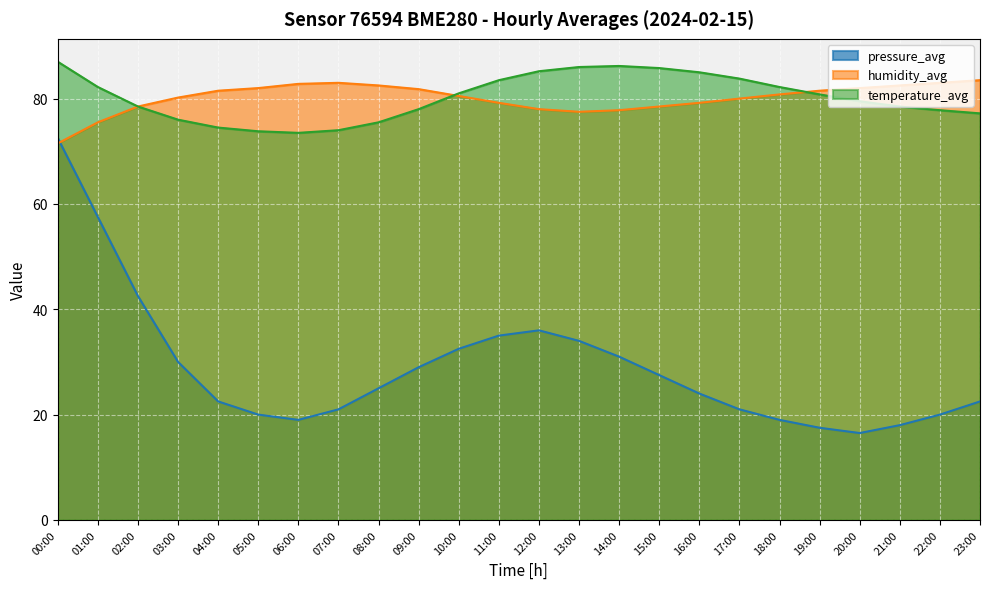

How many times do temperature_avg and humidity_avg cross each other?

2